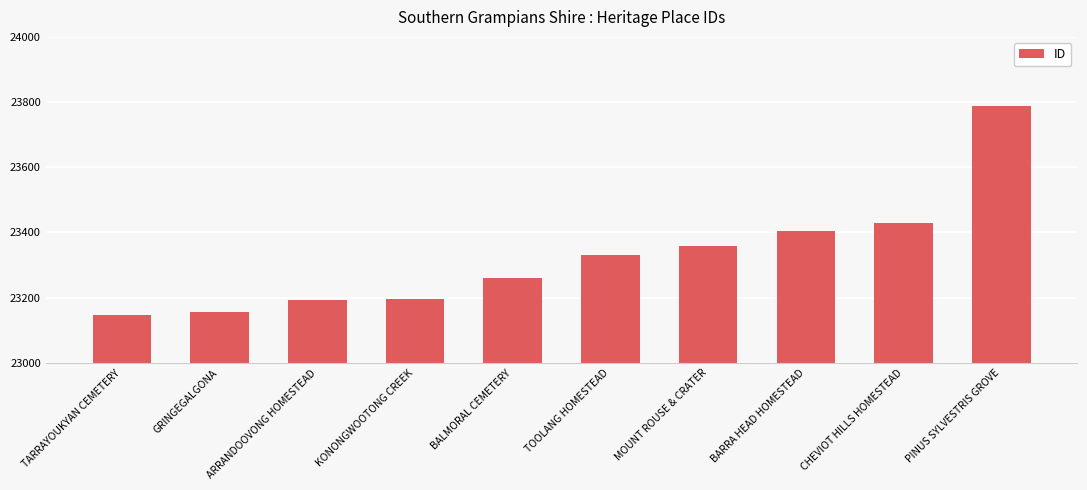

The value at GRINGEGALGONA is 13609. True or false?

False